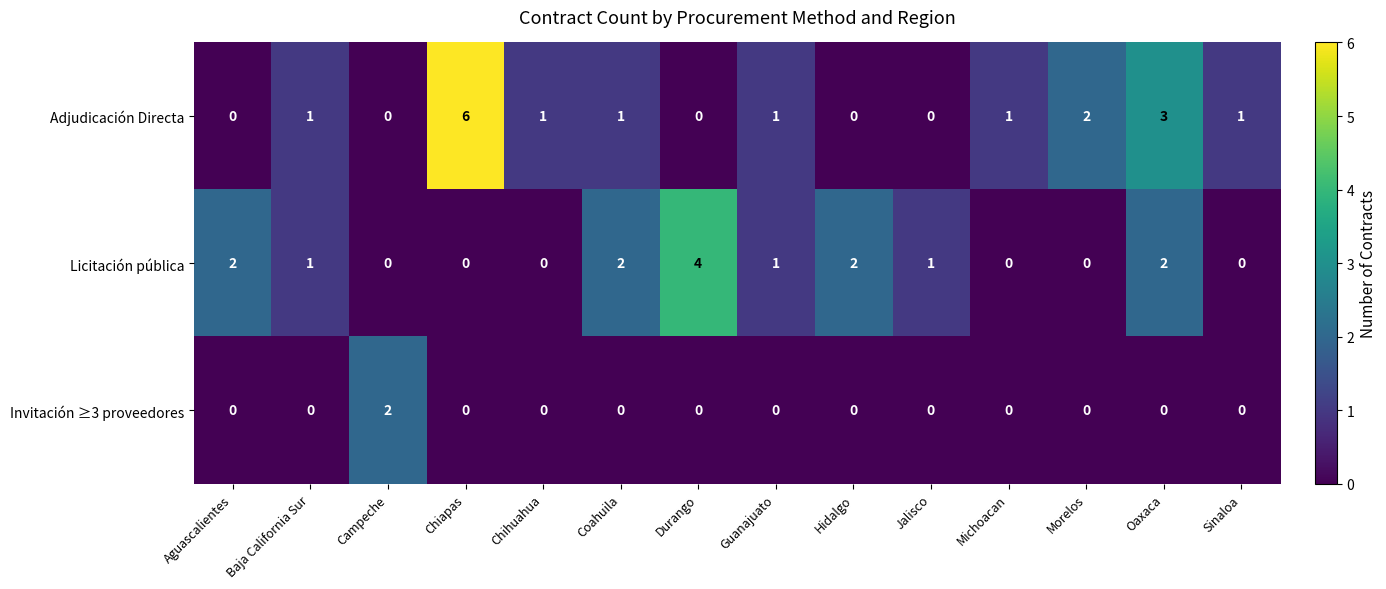

At which category is the sum across all series the highest?

Chiapas